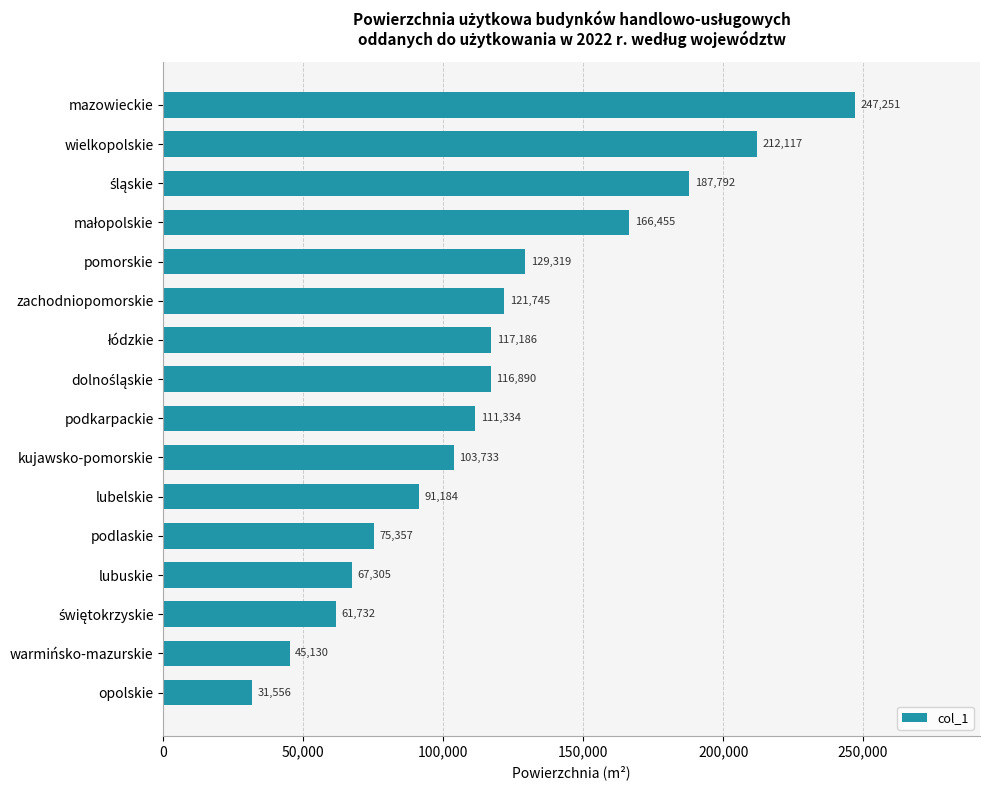

Which label corresponds to the smallest value in the chart?

opolskie